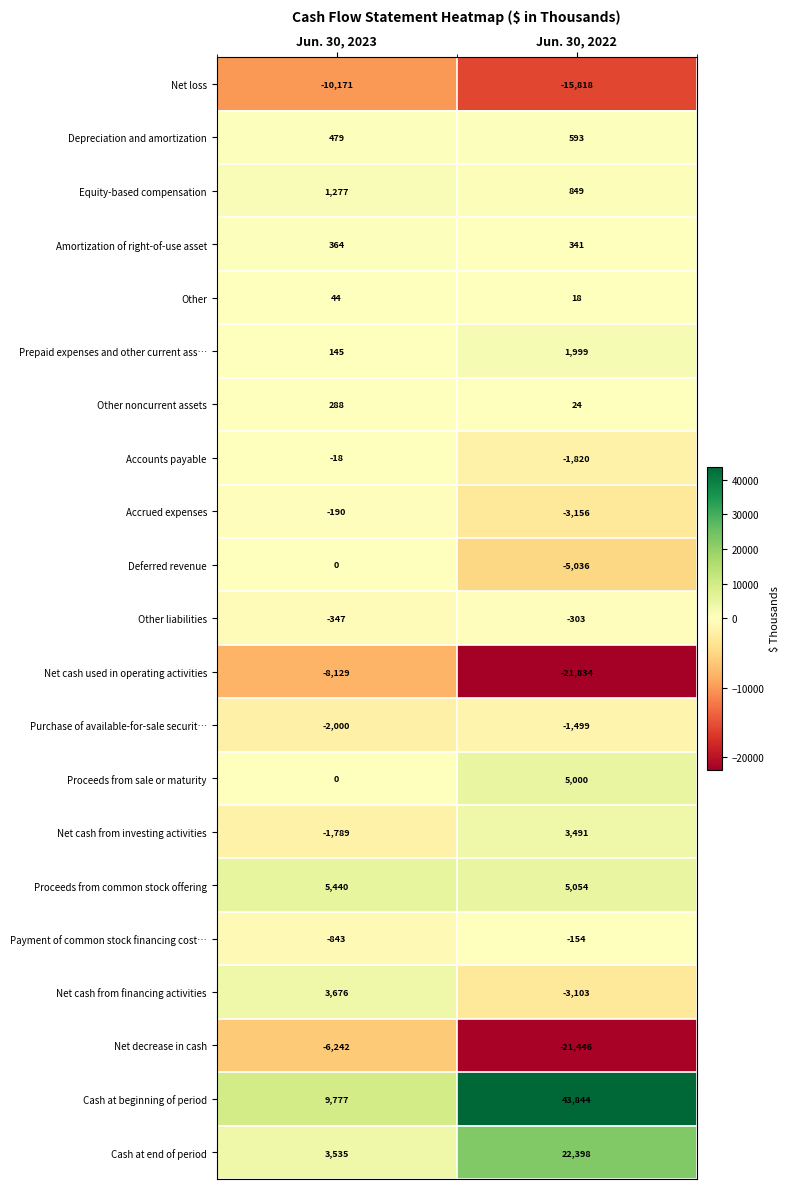

What is the spread (max minus min) of values at Jun. 30, 2023?

19948